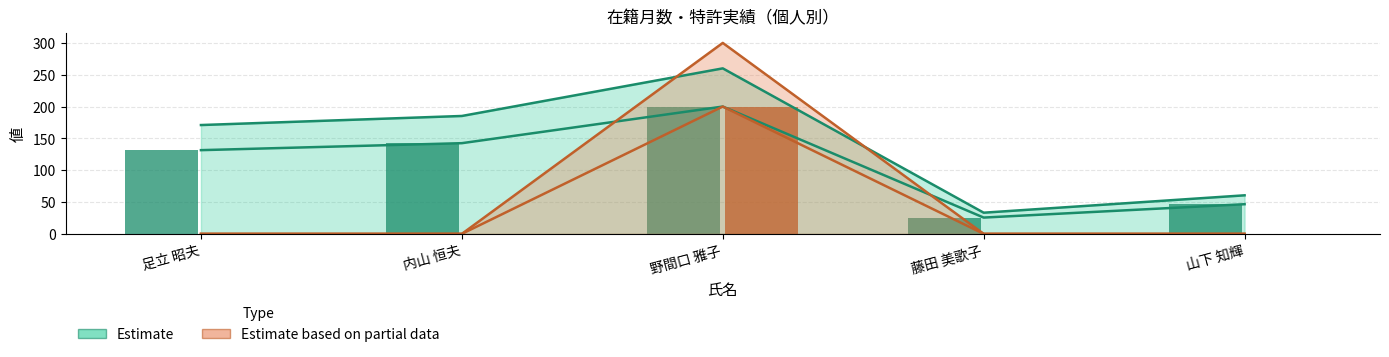

What position from the left is 藤田 美歌子?

4